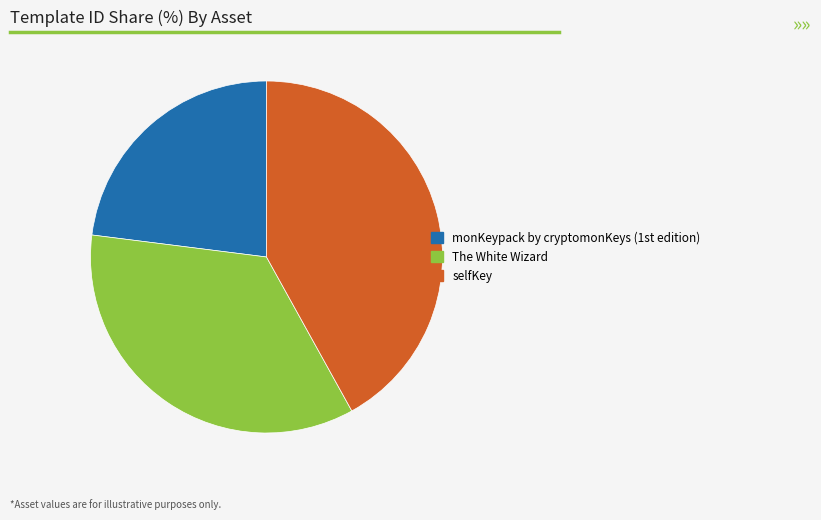

The selfKey slice represents 42% of the pie. True or false?

True